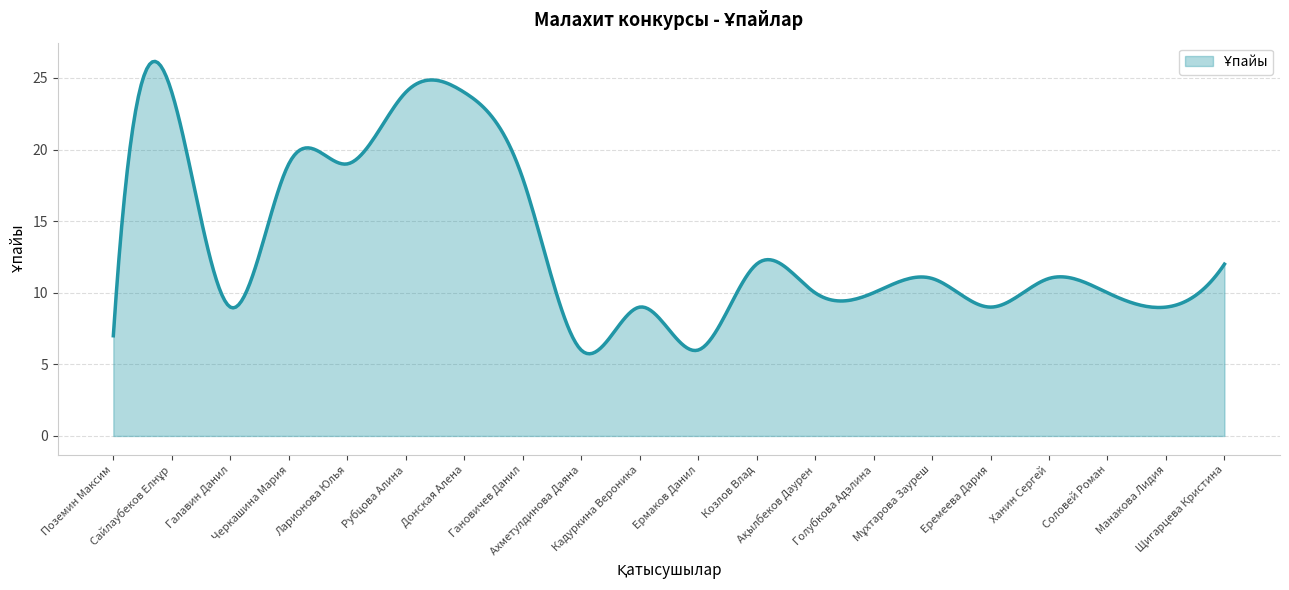

What is the minimum value shown in the chart?

5.7